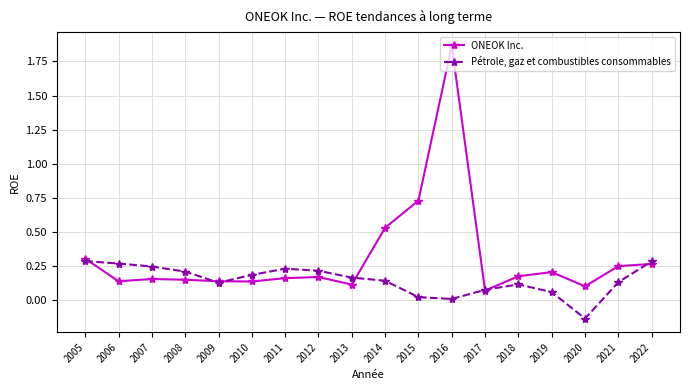

Is it true that Pétrole, gaz et combustibles consommables equals -0.0 at 2020?

False